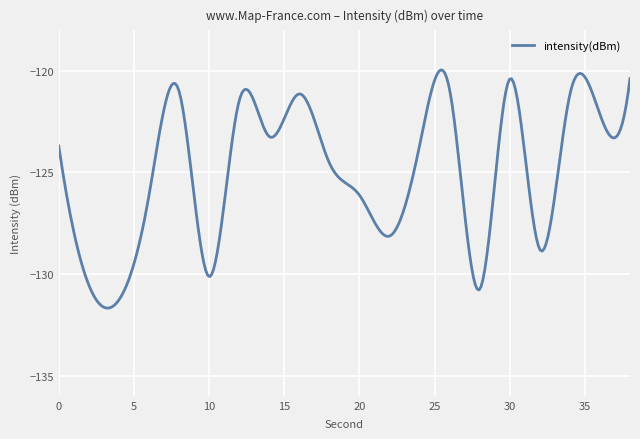

What is the greatest value displayed?

-119.9